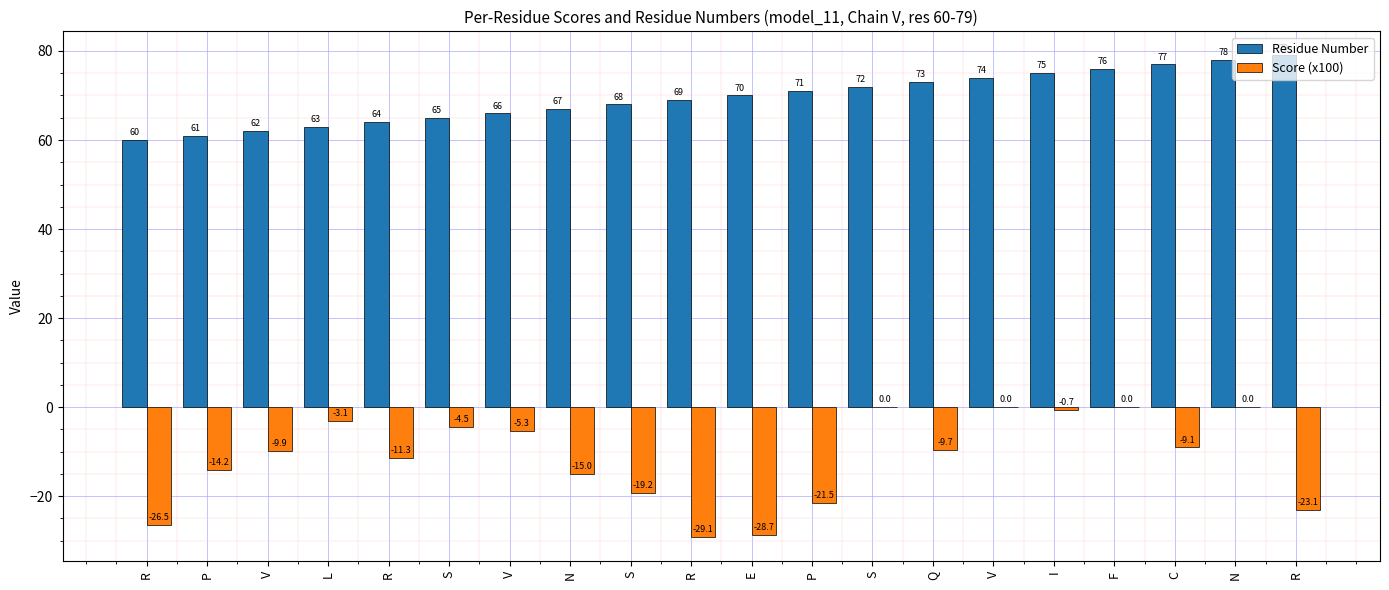

How many groups of bars are there?

20